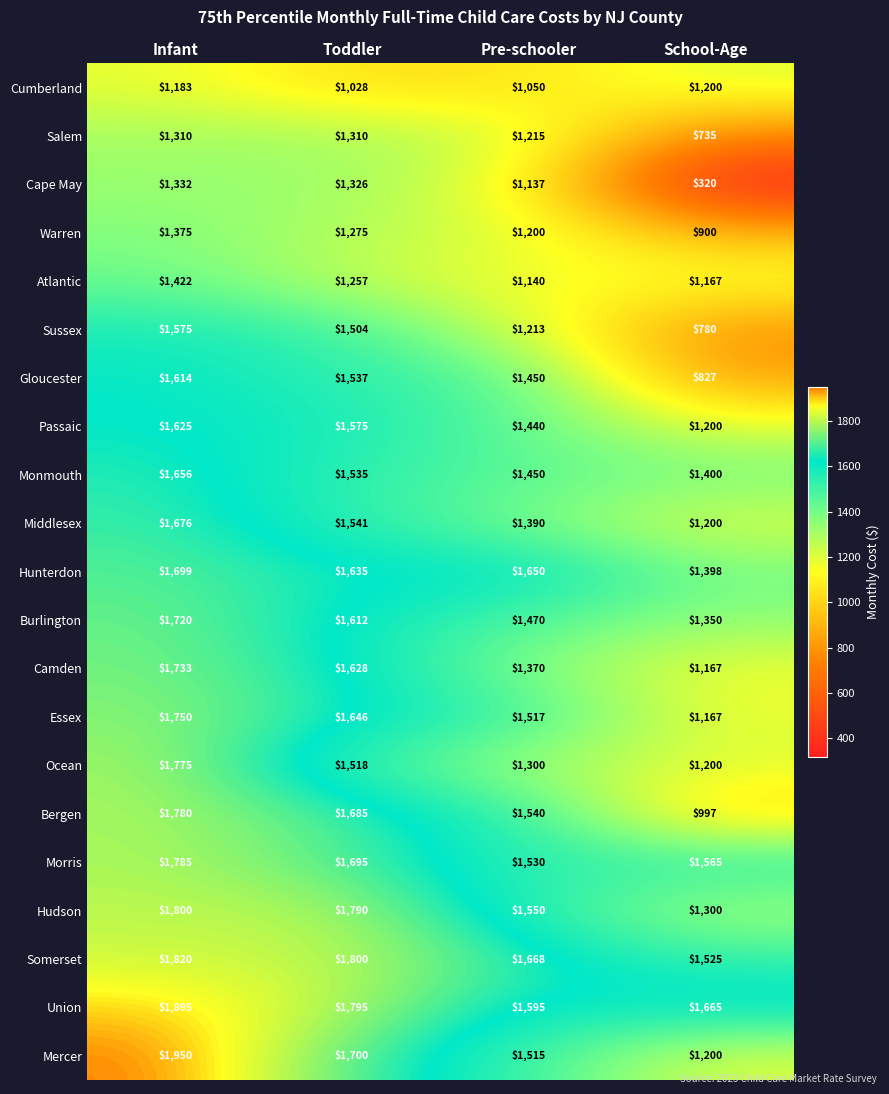

What is the sum of all Mercer values?

6365